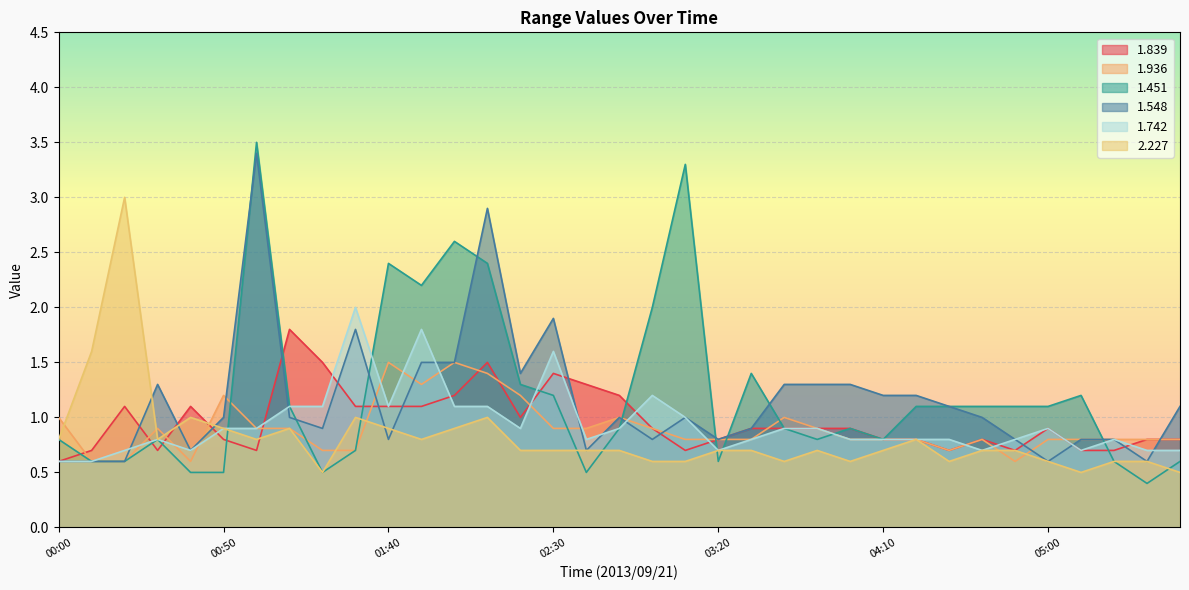

What is the sum of all 2.227 values?

28.5